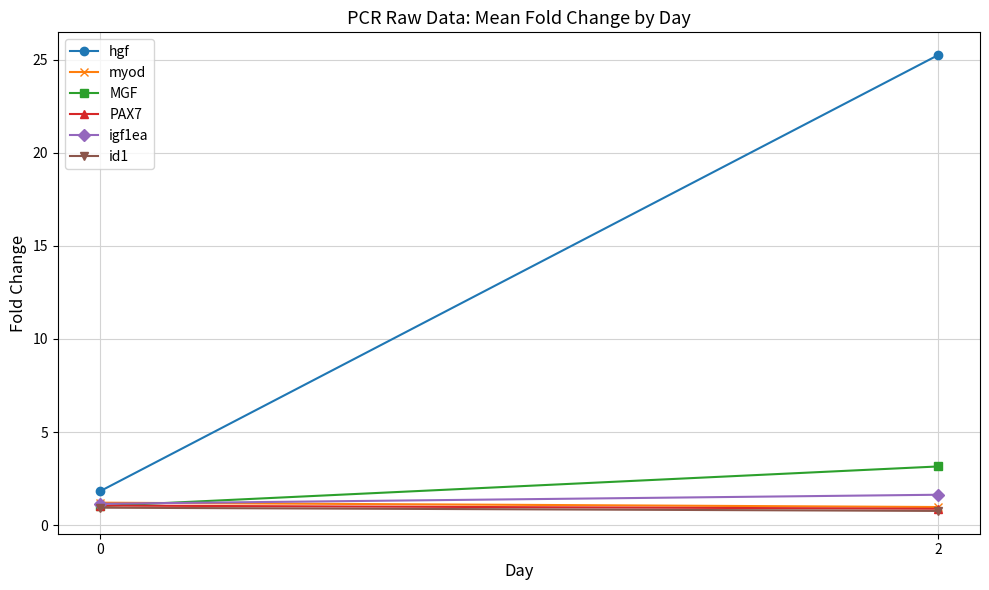

True or false: id1 has a value of 1.4 at 2.

False